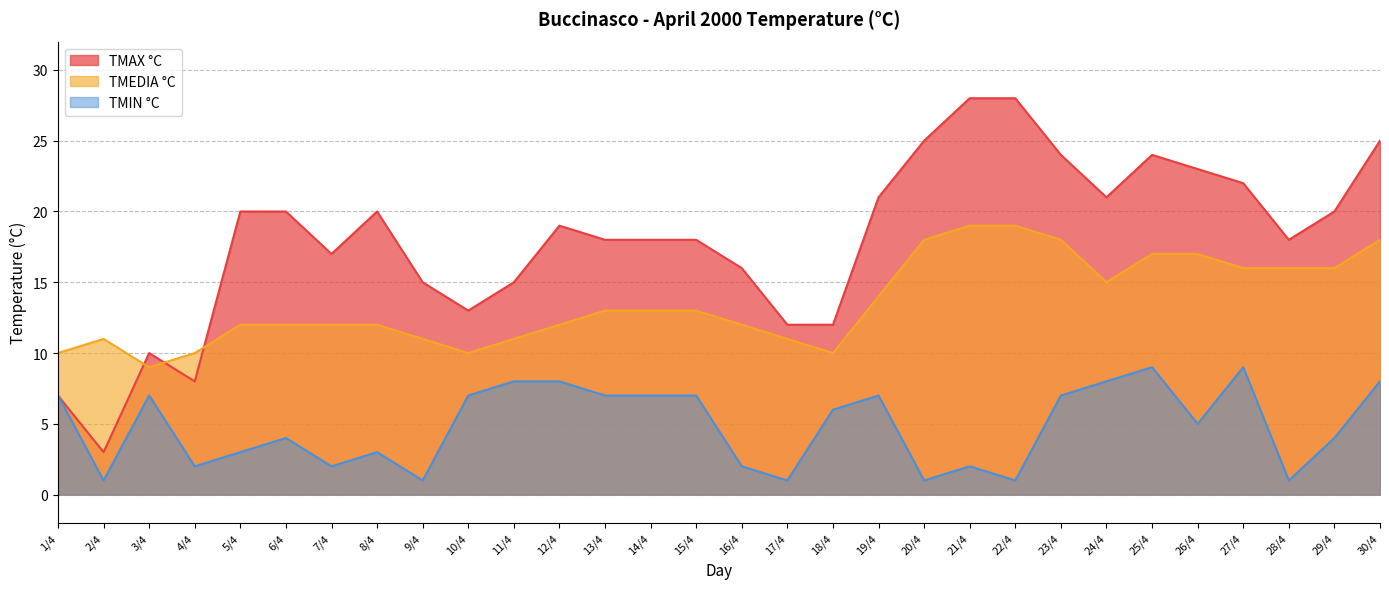

True or false: TMEDIA °C and TMIN °C intersect in this chart.

False